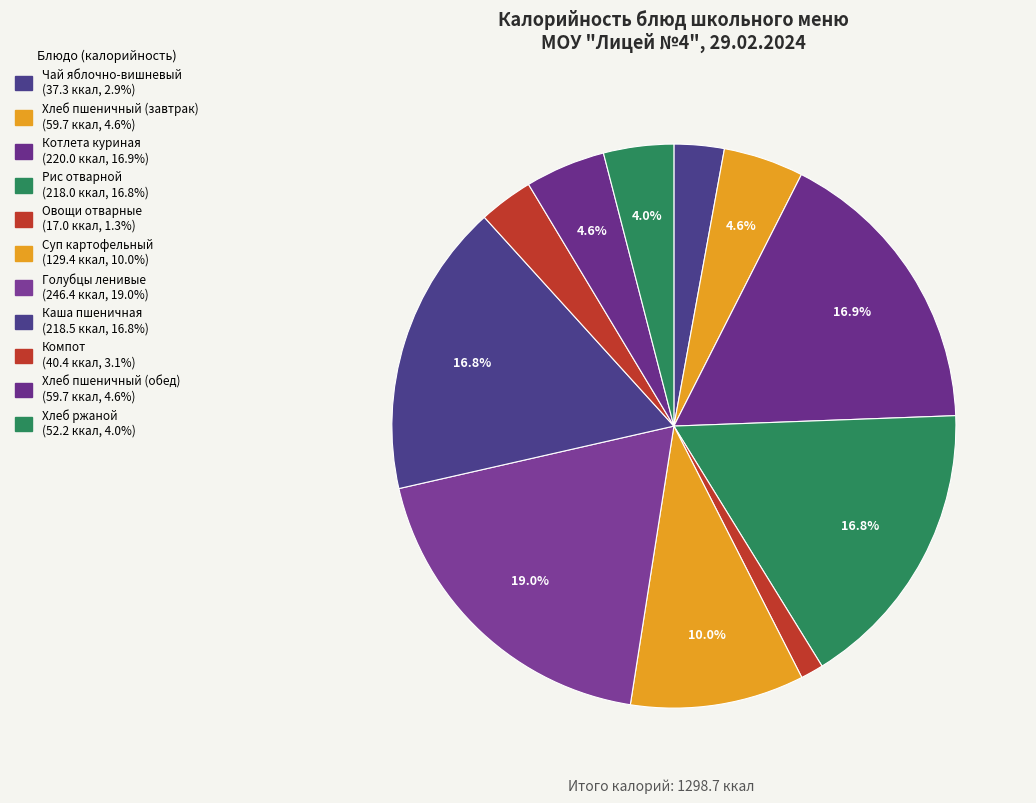

How many slices are in this pie chart?

11